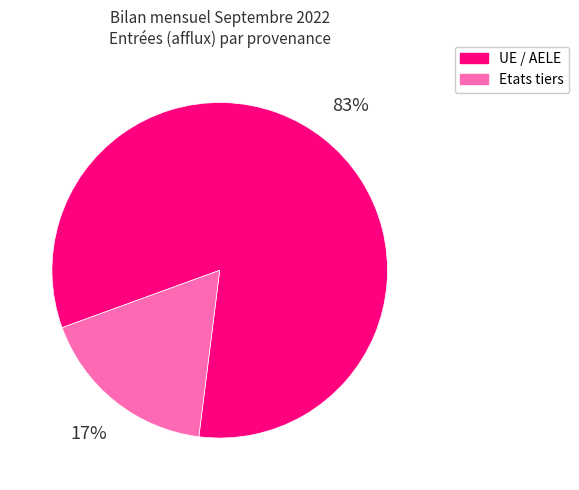

Combined, do Etats tiers and UE / AELE account for over 50%?

Yes